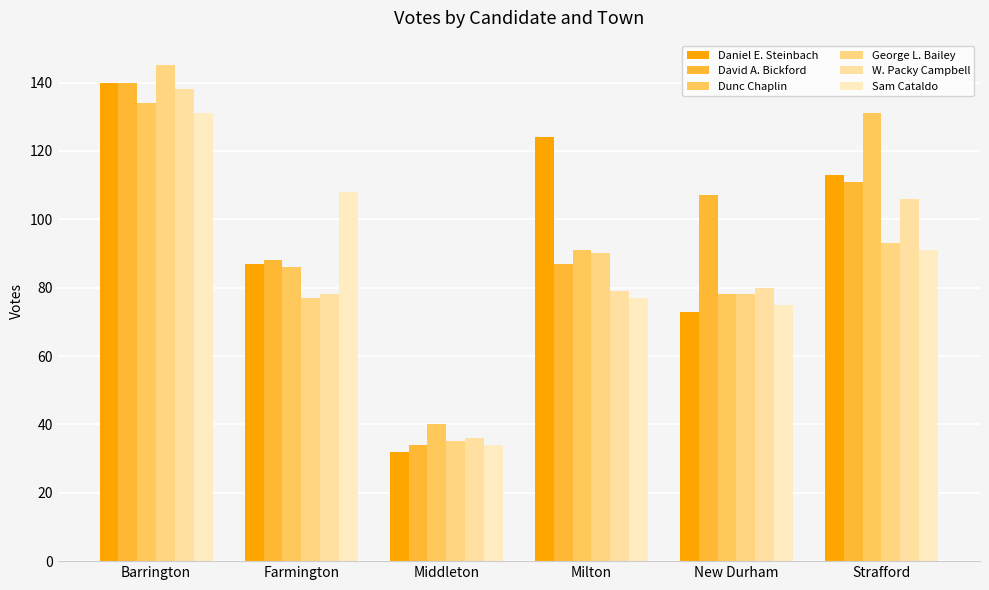

Reading left to right, transcribe all the data shown in this chart.

Daniel E. Steinbach: Barrington=140	Farmington=87	Middleton=32	Milton=124	New Durham=73	Strafford=113
David A. Bickford: Barrington=140	Farmington=88	Middleton=34	Milton=87	New Durham=107	Strafford=111
Dunc Chaplin: Barrington=134	Farmington=86	Middleton=40	Milton=91	New Durham=78	Strafford=131
George L. Bailey: Barrington=145	Farmington=77	Middleton=35	Milton=90	New Durham=78	Strafford=93
W. Packy Campbell: Barrington=138	Farmington=78	Middleton=36	Milton=79	New Durham=80	Strafford=106
Sam Cataldo: Barrington=131	Farmington=108	Middleton=34	Milton=77	New Durham=75	Strafford=91